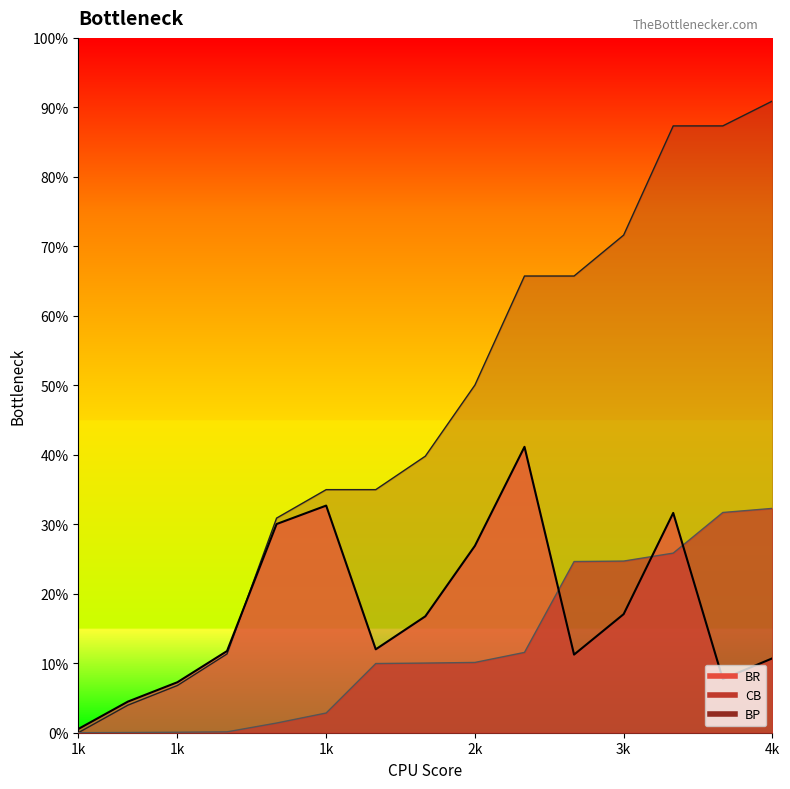

Between 1 and 2, which series saw the biggest shift?

BR